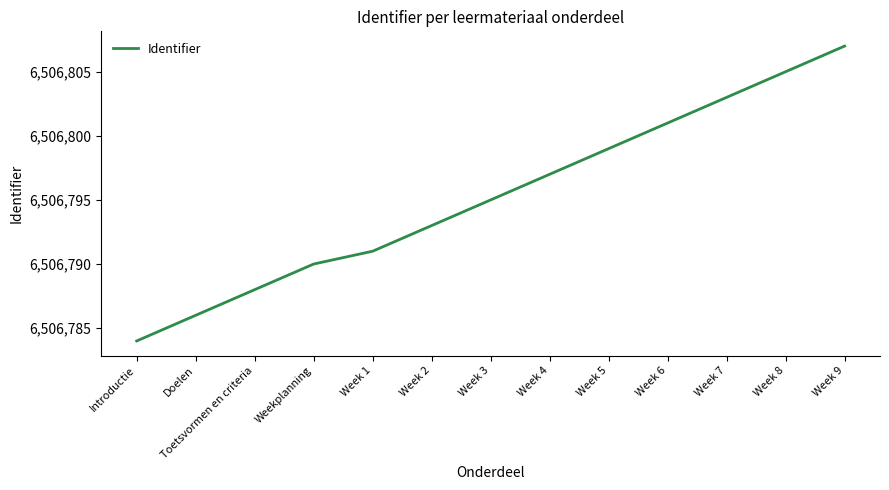

What is the smallest value displayed?

6506784